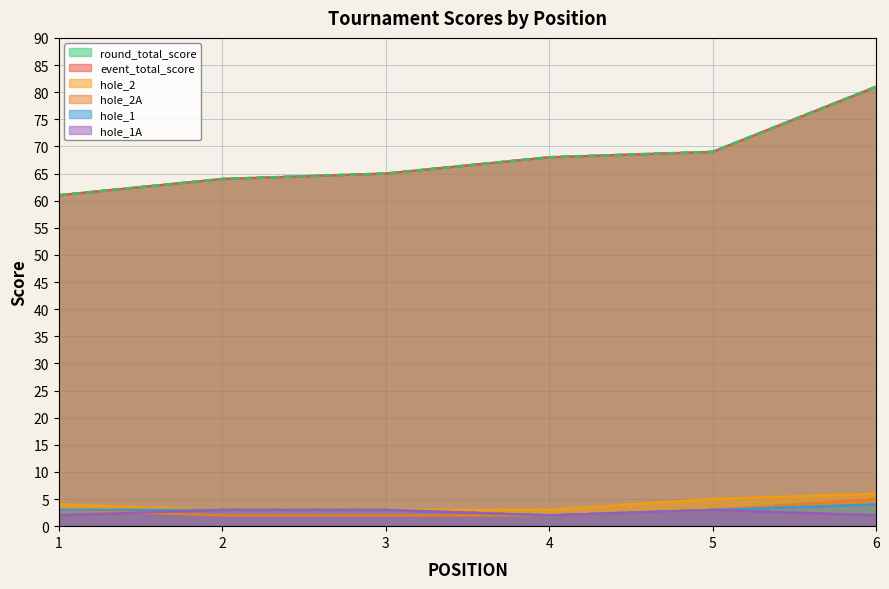

True or false: hole_2A (line) and event_total_score (line) cross at least once.

False